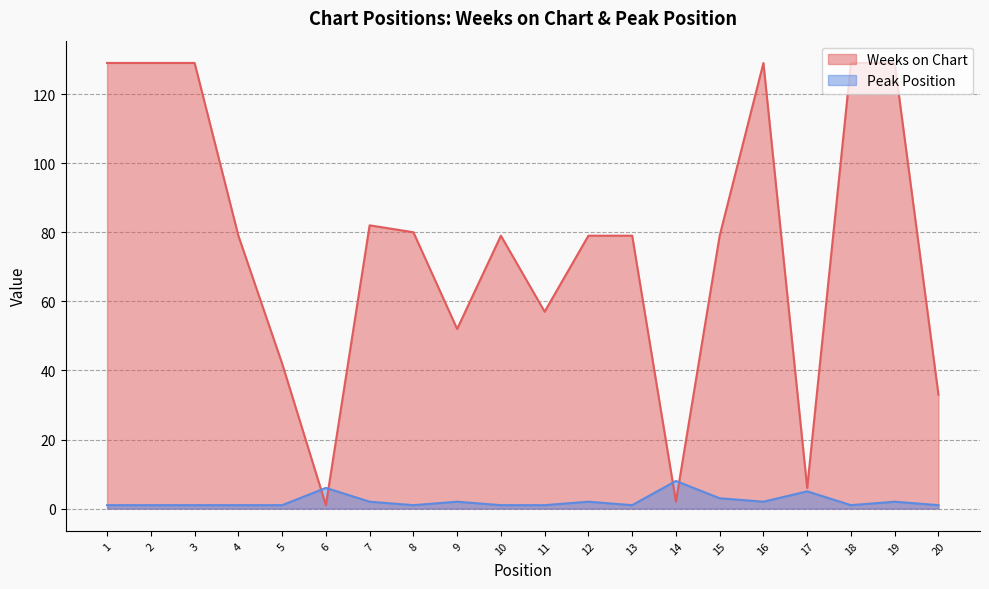

The Peak Position series shows 1 at 2. True or false?

True